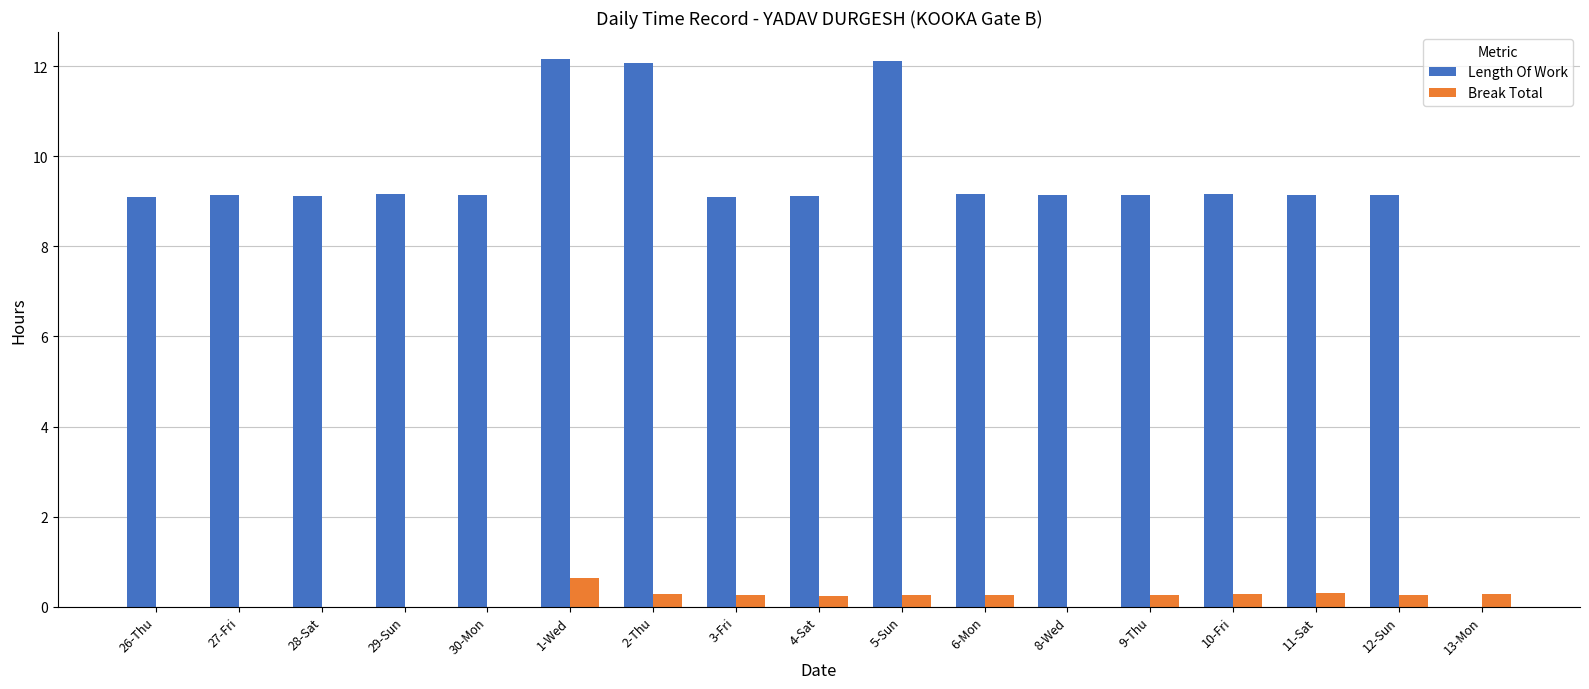

Which series has the largest total across all categories?

Length Of Work